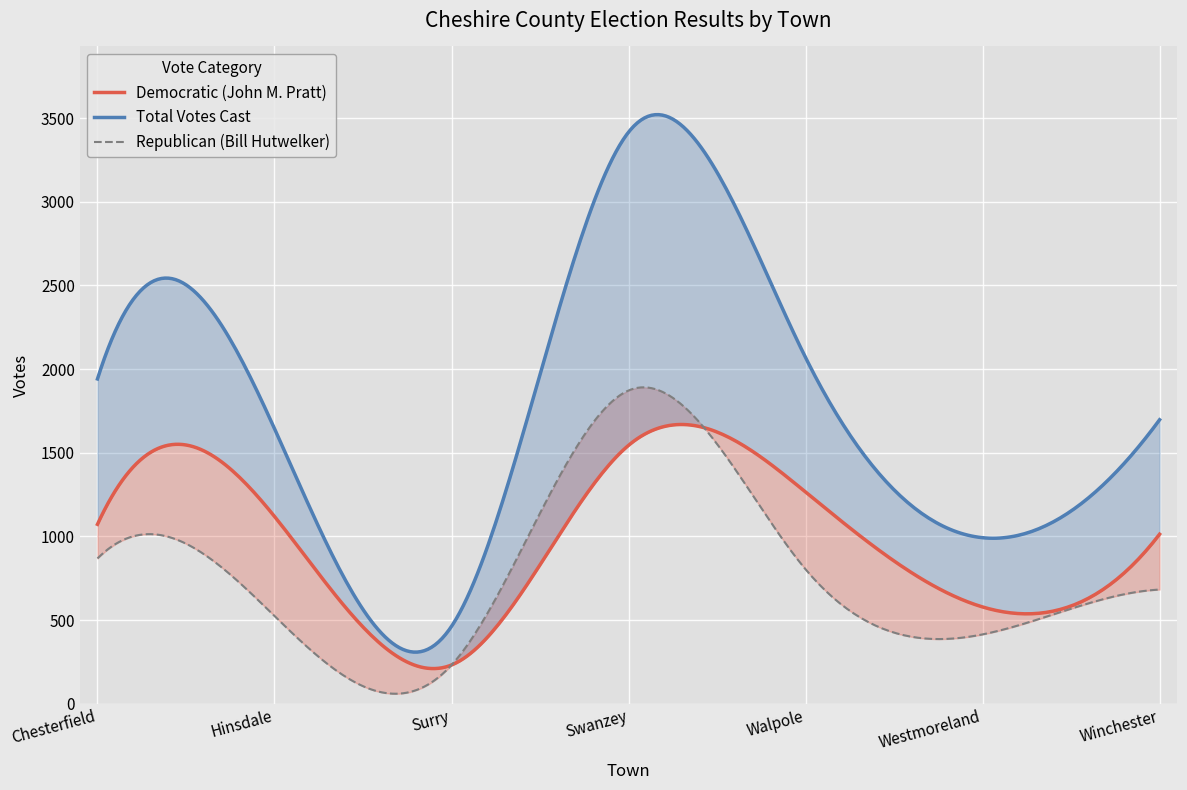

What is the value of the Republican (Bill Hutwelker) point at the 3rd from the left?

231